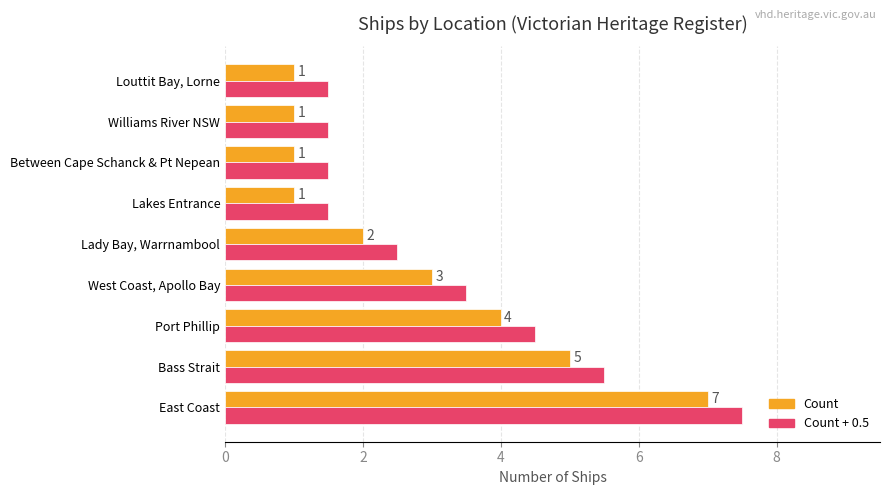

List the series in order of their overall mean, lowest first.

Count, Count + 0.5